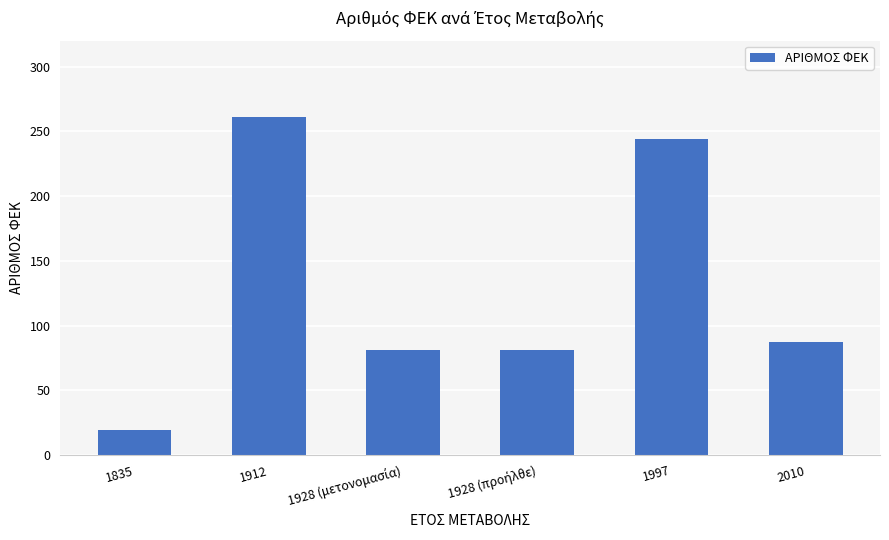

What is the label of the 1st bar from the right?

2010